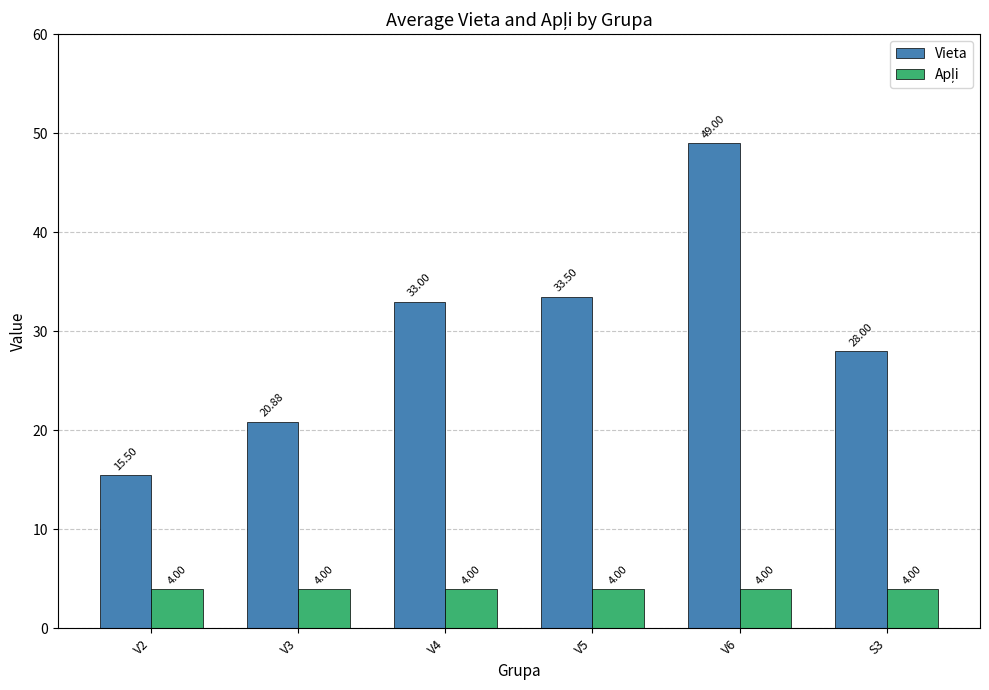

Which label corresponds to the largest value in the chart?

V6